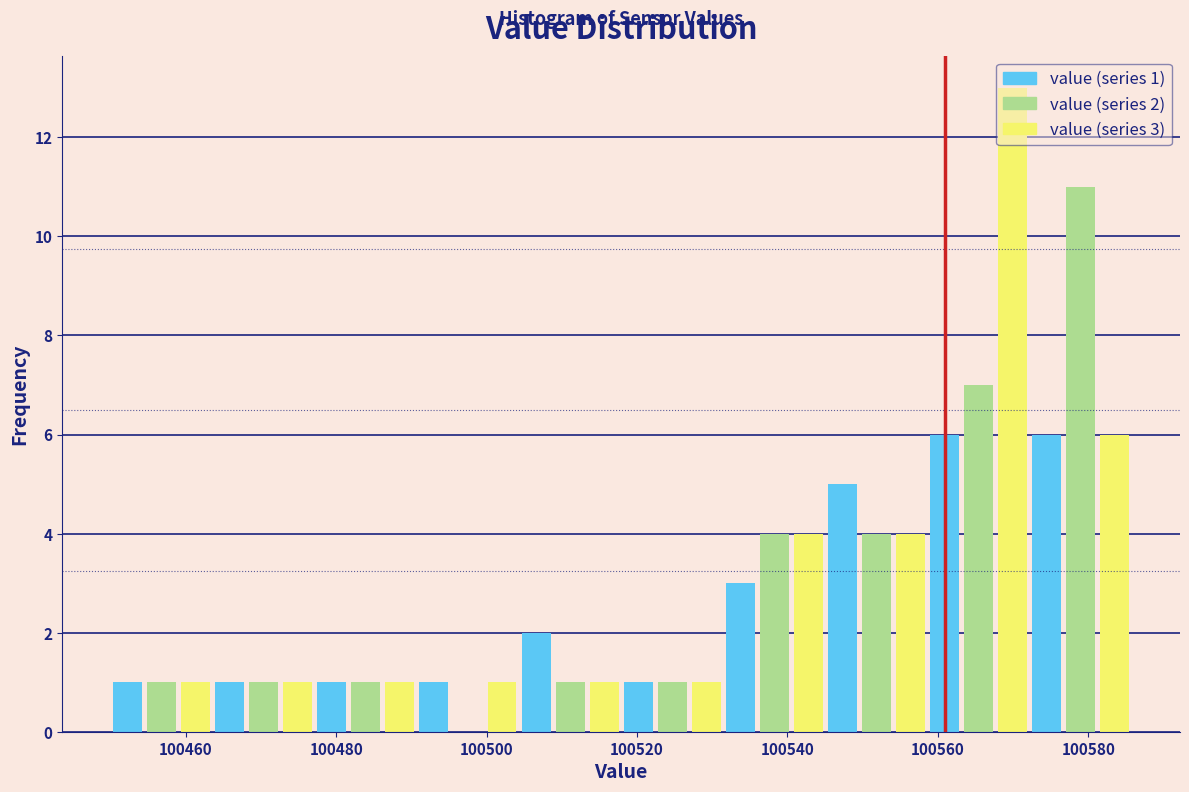

Read against the x-axis, roughly where is the centre of the tallest bar?

100570